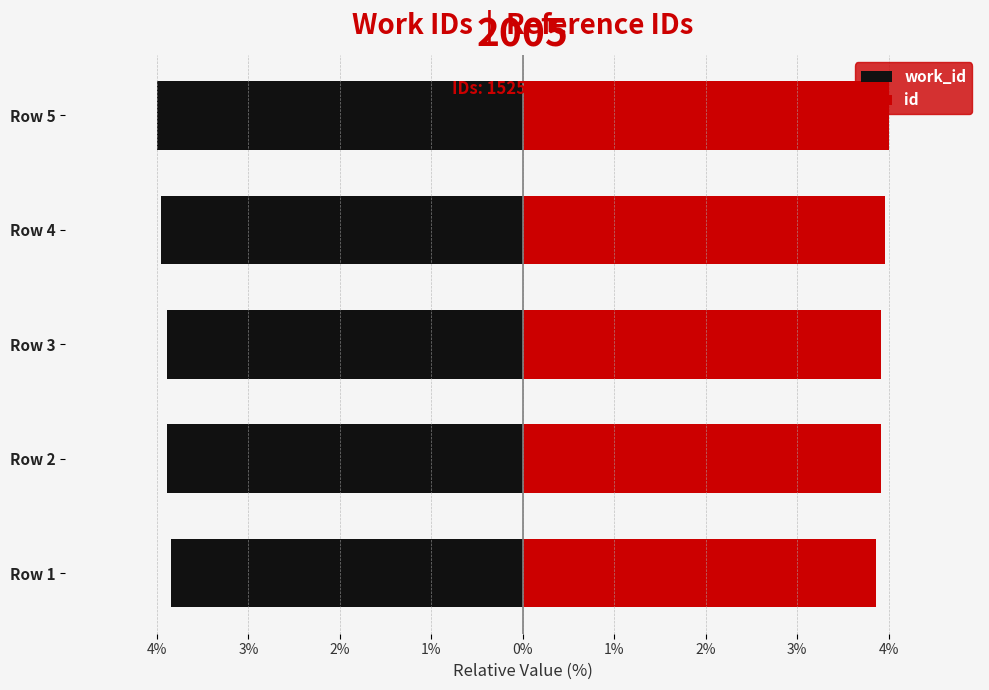

True or false: id has a value of 1.7 at Row 1.

False